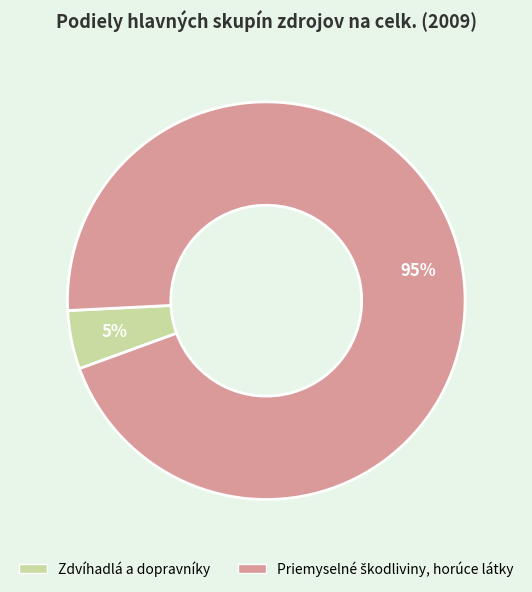

To the nearest percent, what is the average slice percentage?

50%